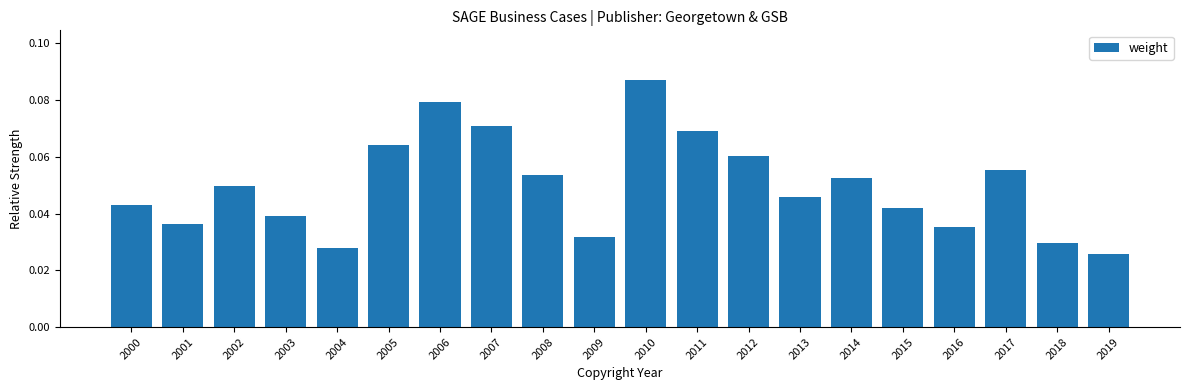

Which category has the lowest value across all series?

2019